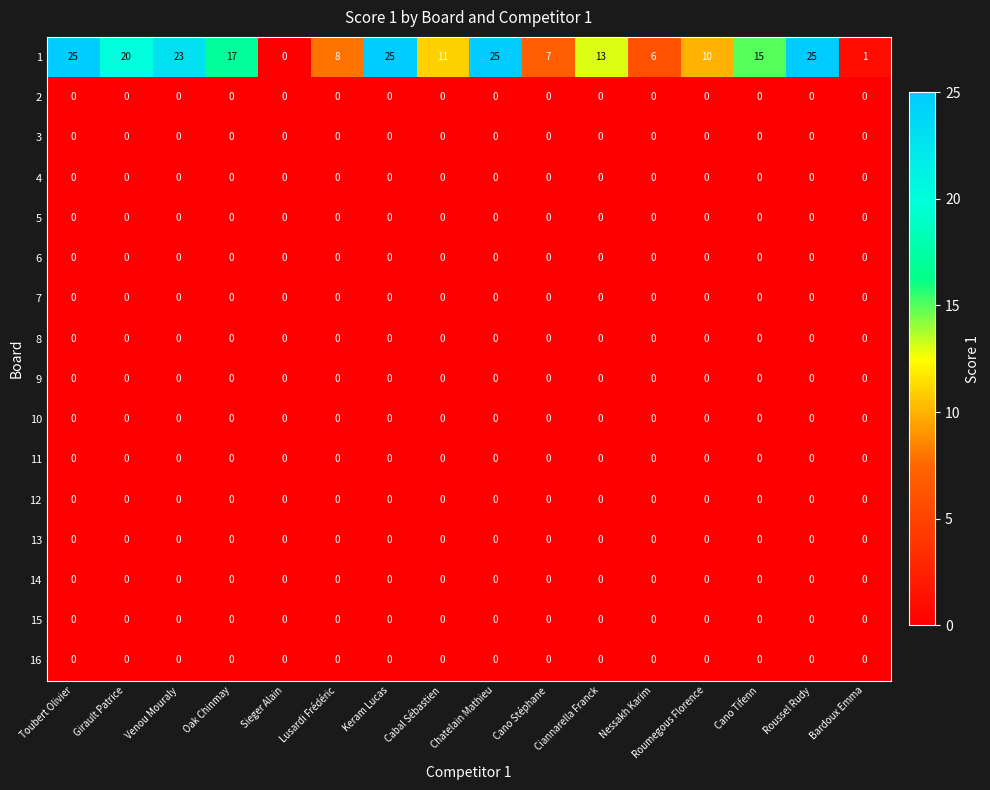

What is the greatest value displayed?

25